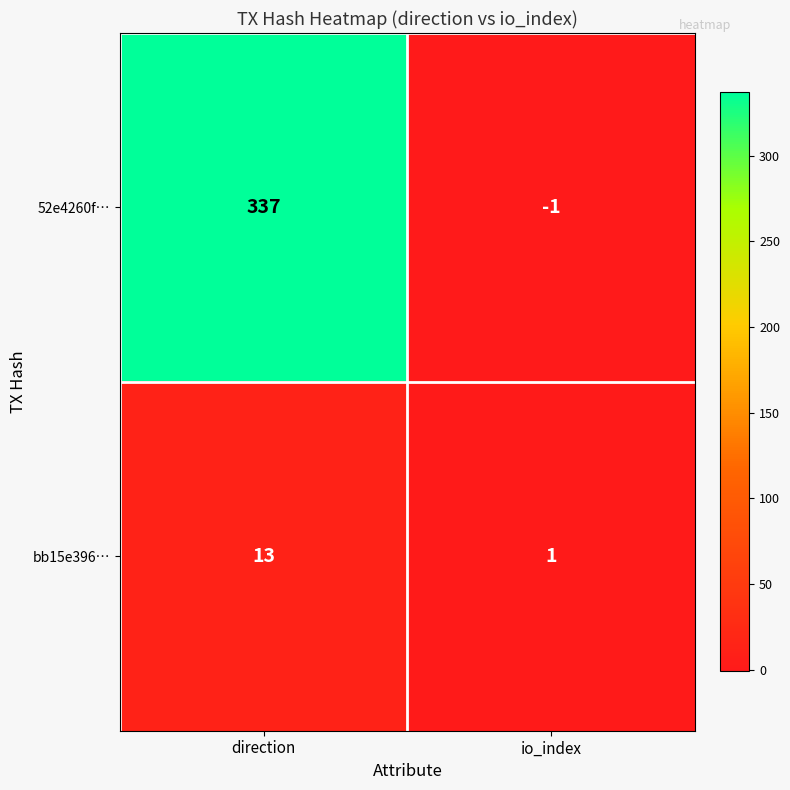

What is the difference between the highest and lowest values at direction?

324